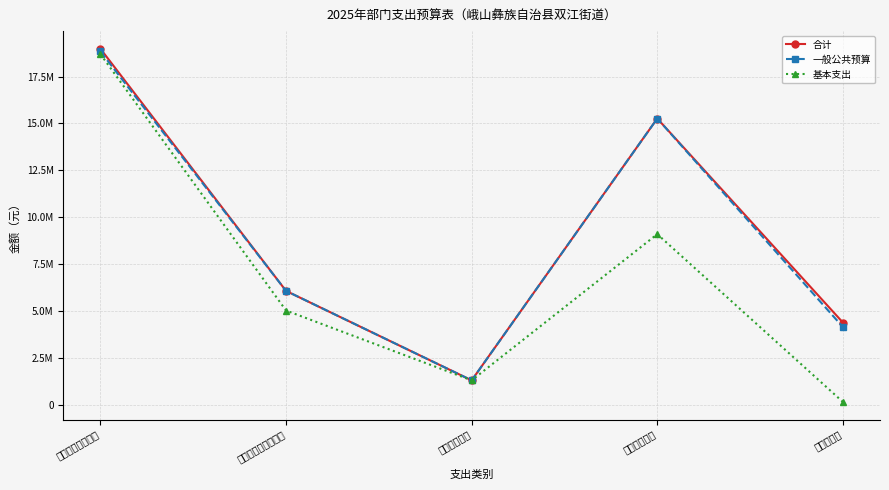

At which category does 一般公共预算 reach its first local peak?

城乡社区支出